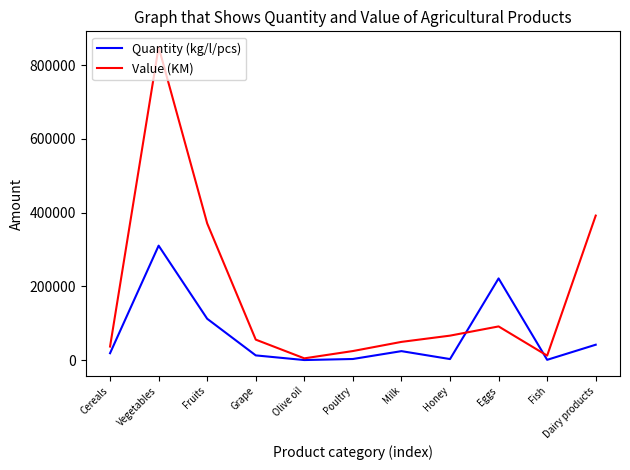

How many lines are shown in the chart?

2